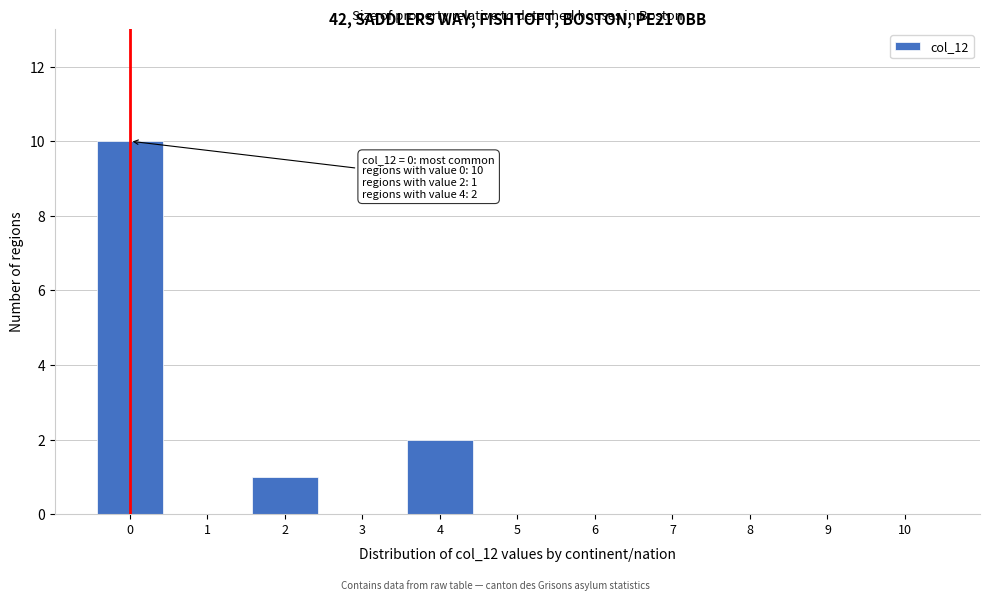

Reading left to right, list all the values displayed in this chart.

0=10	1=0	2=1	3=0	4=2	5=0	6=0	7=0	8=0	9=0	10=0